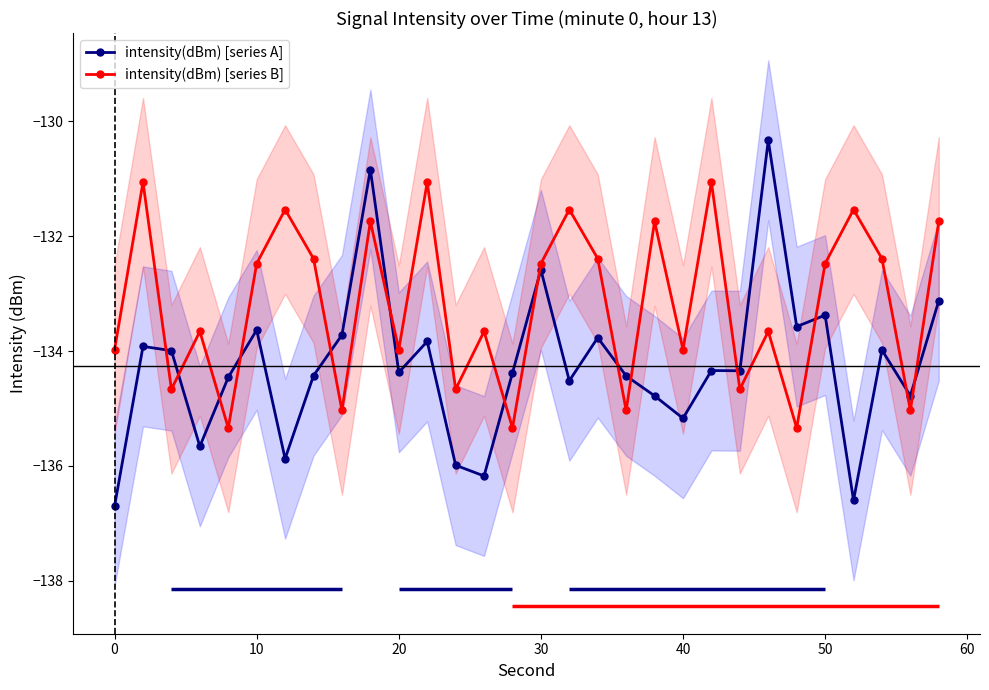

Is this an area chart (filled region under the line)?

No